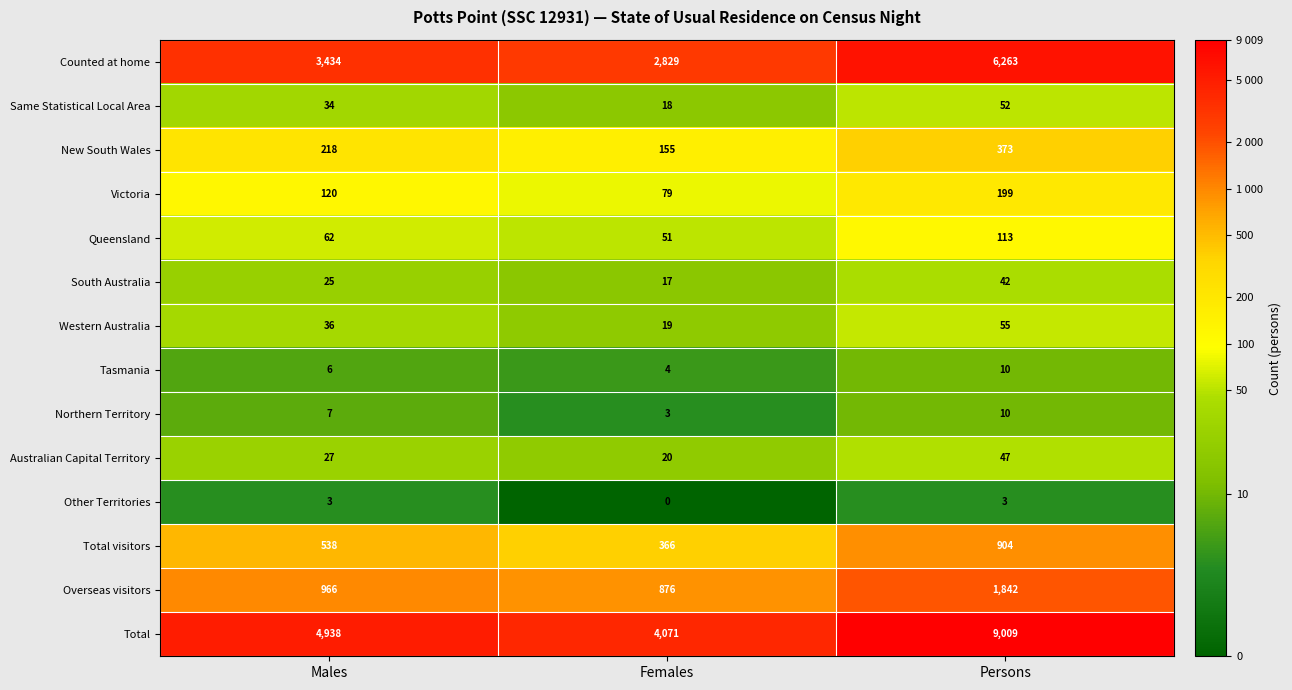

Which category has the lowest value across all series?

Females